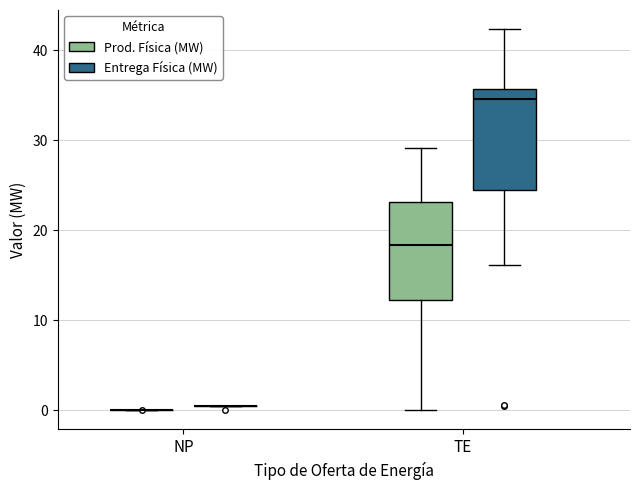

Reading left to right, read every box against the y-axis: the position of its median line, the range the box covers, and the ends of its whiskers. The values are not printed on the chart, so give them approximately, as read against the axis.

NP (Prod. Física (MW)): box collapsed to a line at 0, whiskers 0 to 0
NP (Entrega Física (MW)): box collapsed to a line at 0, whiskers 0 to 0
TE (Prod. Física (MW)): median 18, box 12 to 23, whiskers 0 to 29
TE (Entrega Física (MW)): median 35, box 25 to 36, whiskers 16 to 42